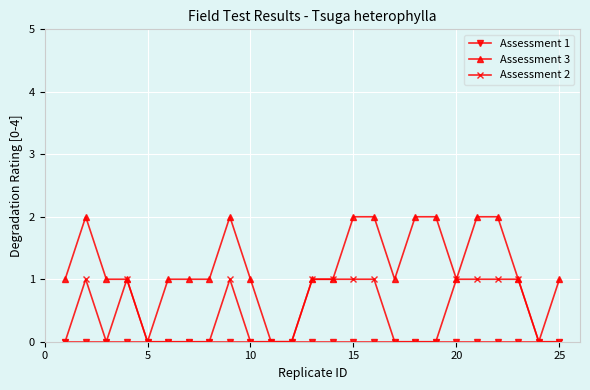

The Assessment 2 series shows 0 at 5. True or false?

True